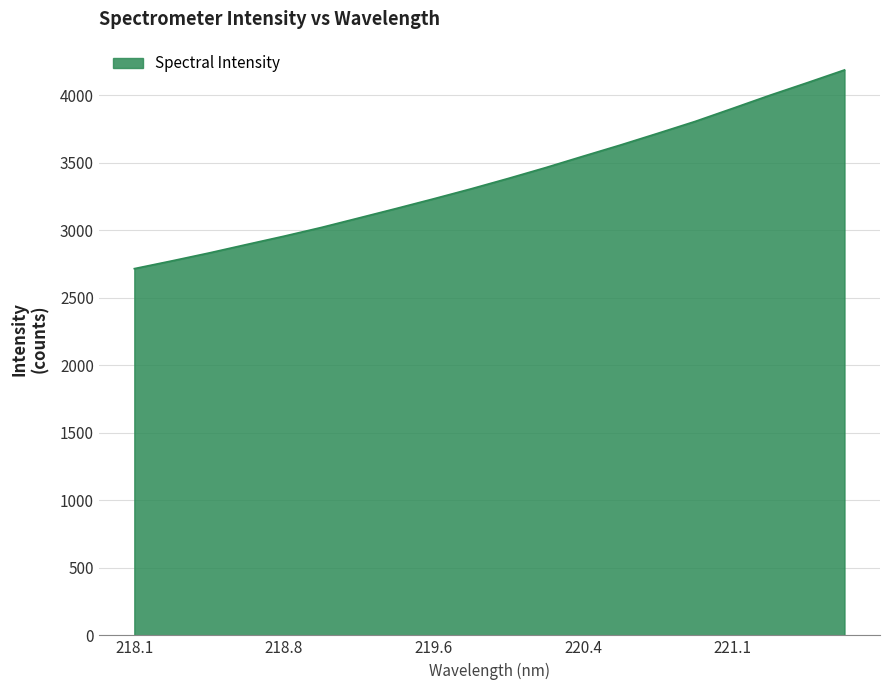

What is the maximum value shown in the chart?

4189.0